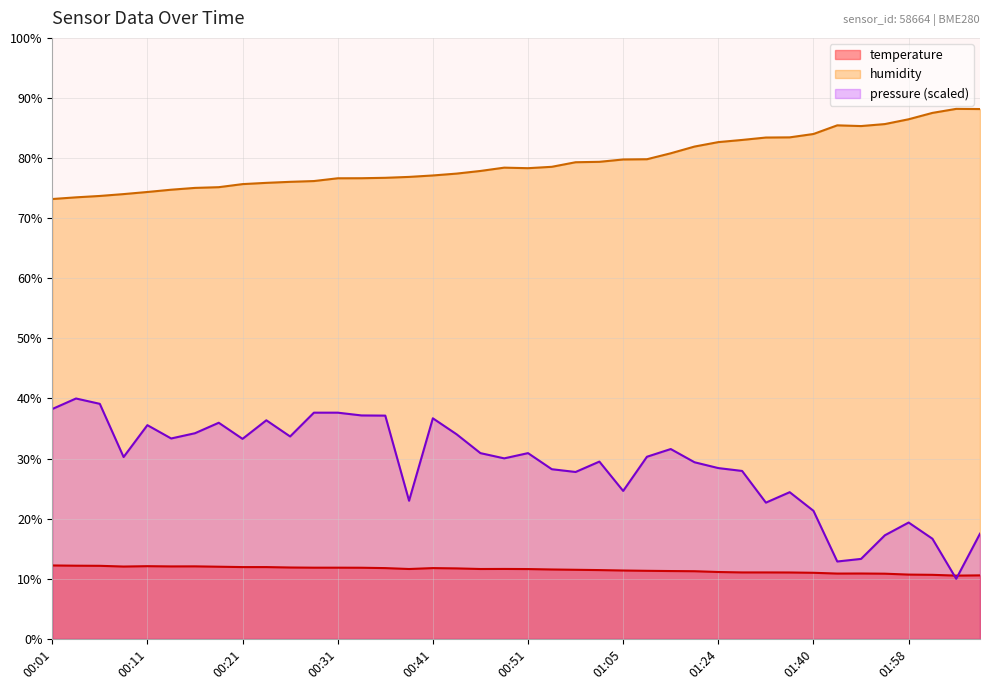

What is the label of the 39th point from the right?

00:04